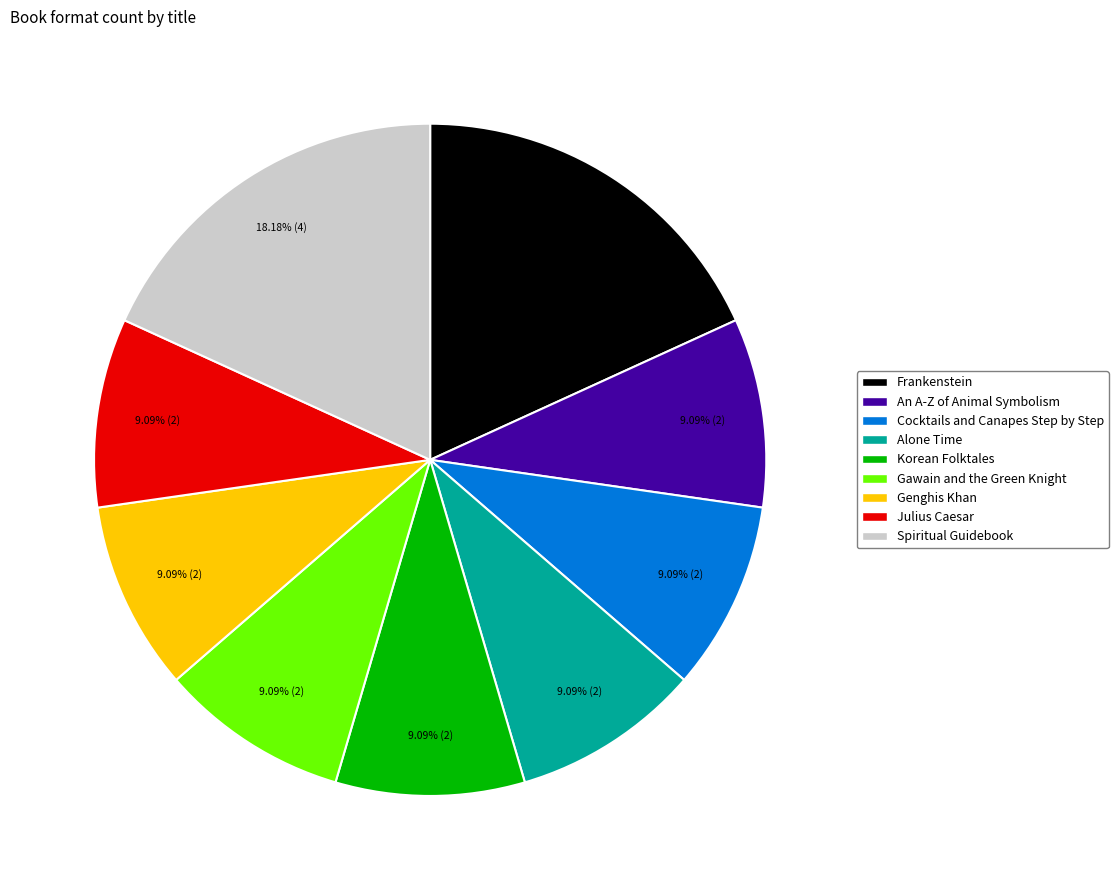

How much of the chart is everything except Spiritual Guidebook?

81.8%